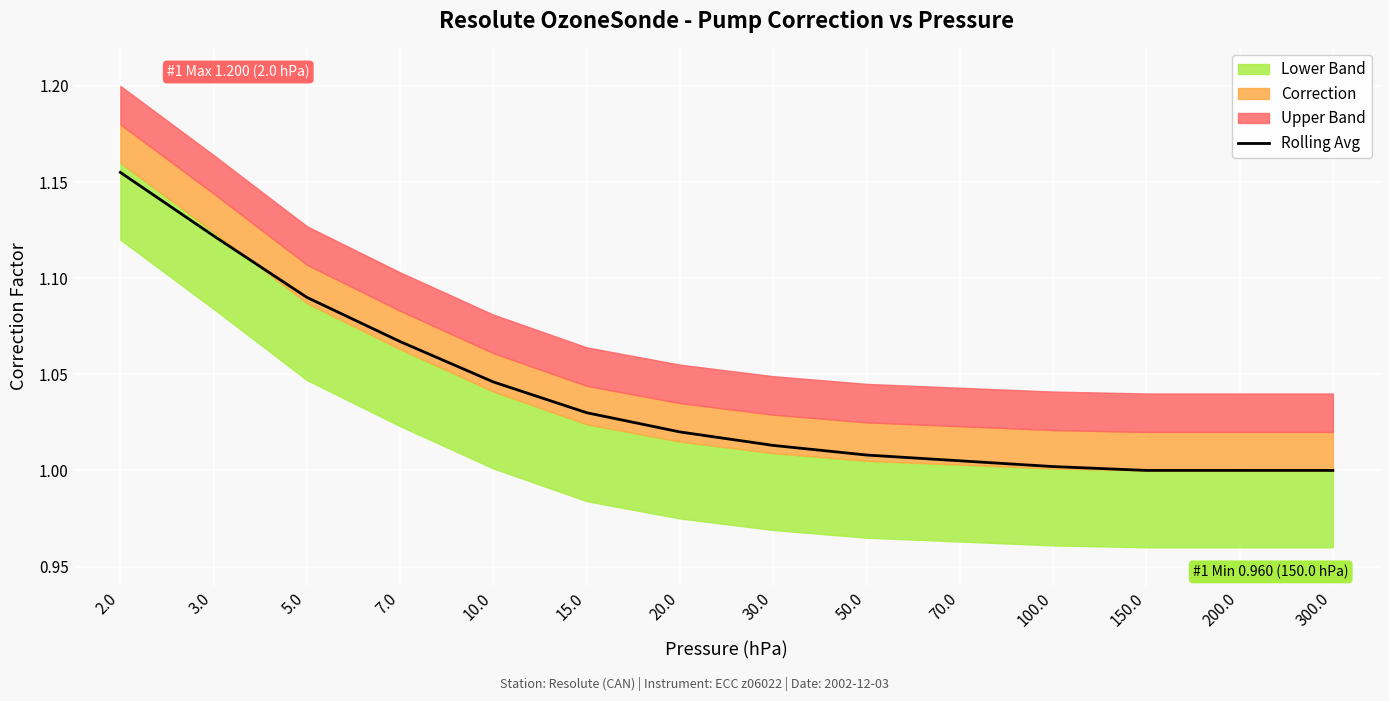

Reading left to right, extract all data points from this chart.

2.0=1.2	3.0=1.1	5.0=1.1	7.0=1.1	10.0=1.0	15.0=1.0	20.0=1.0	30.0=1.0	50.0=1.0	70.0=1.0	100.0=1.0	150.0=1.0	200.0=1.0	300.0=1.0